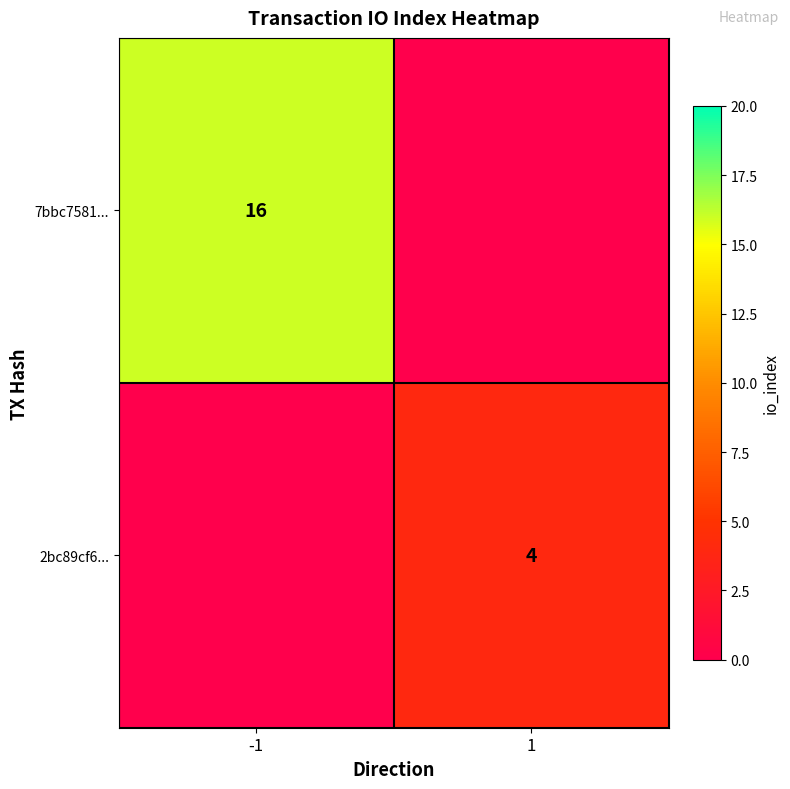

The 7bbc7581... series shows 7 at -1. True or false?

False